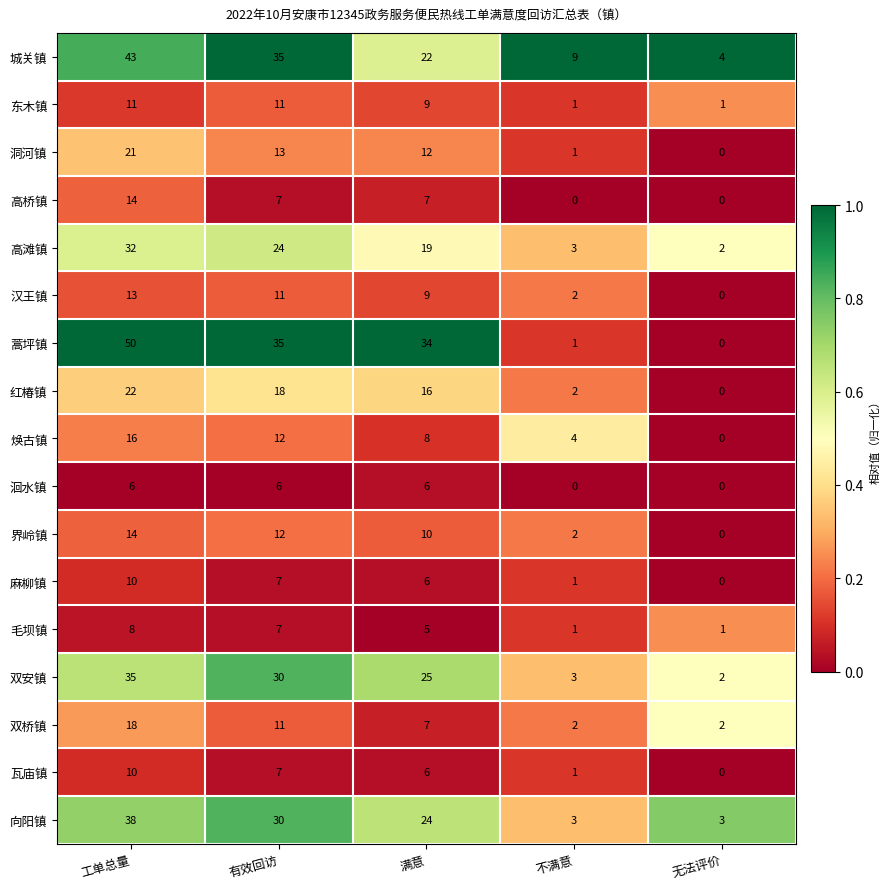

What is the sum of all 瓦庙镇 values?

24